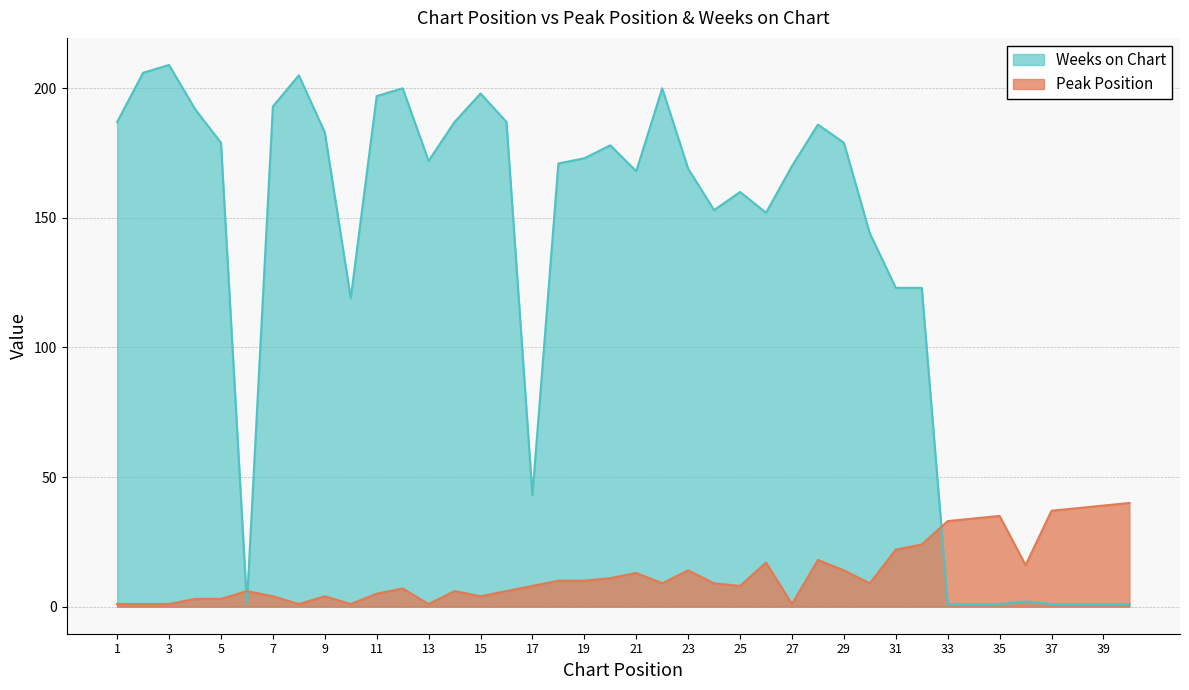

What is the value of the Peak Position point at the 27th from the left?

1